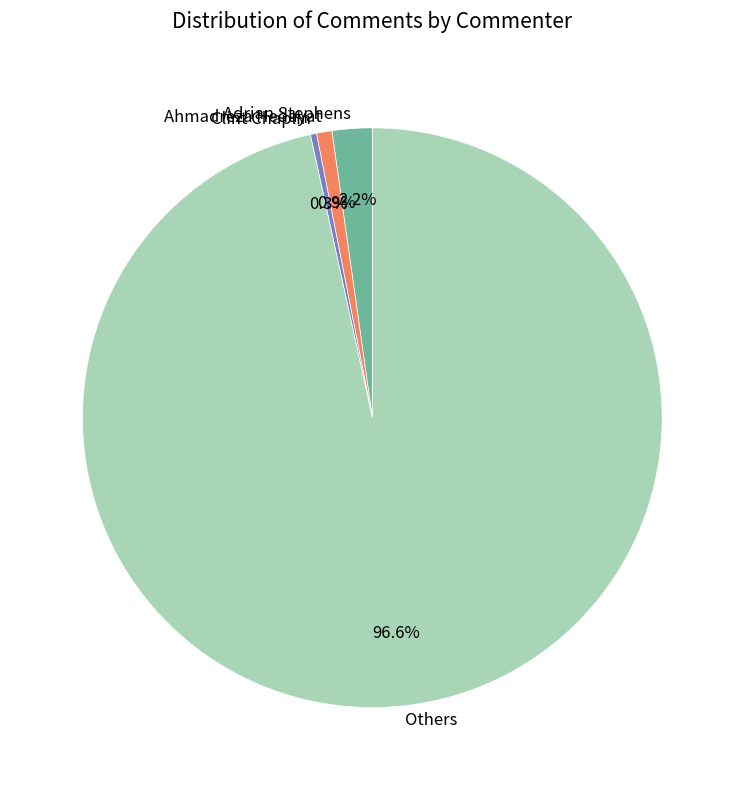

Combined, do Others and Adrian Stephens account for over 50%?

Yes